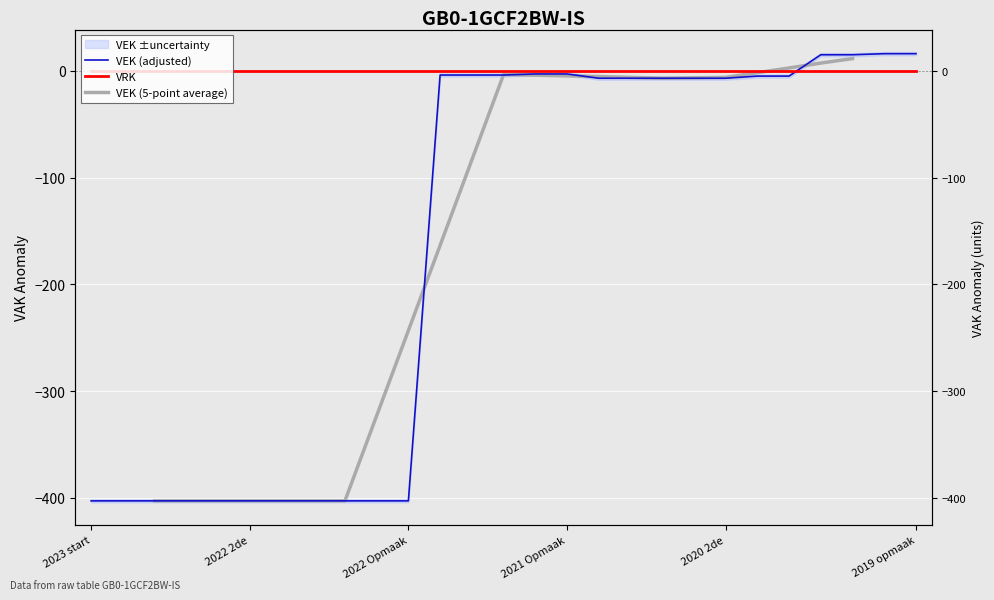

Is this an area chart (filled region under the line)?

No